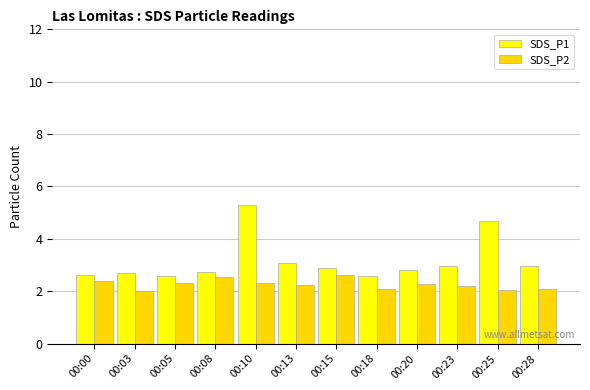

What is the value of the SDS_P2 bar at the 4th from the left?

2.5